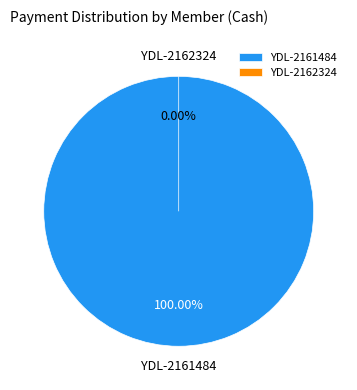

Count the number of slices in the pie.

2